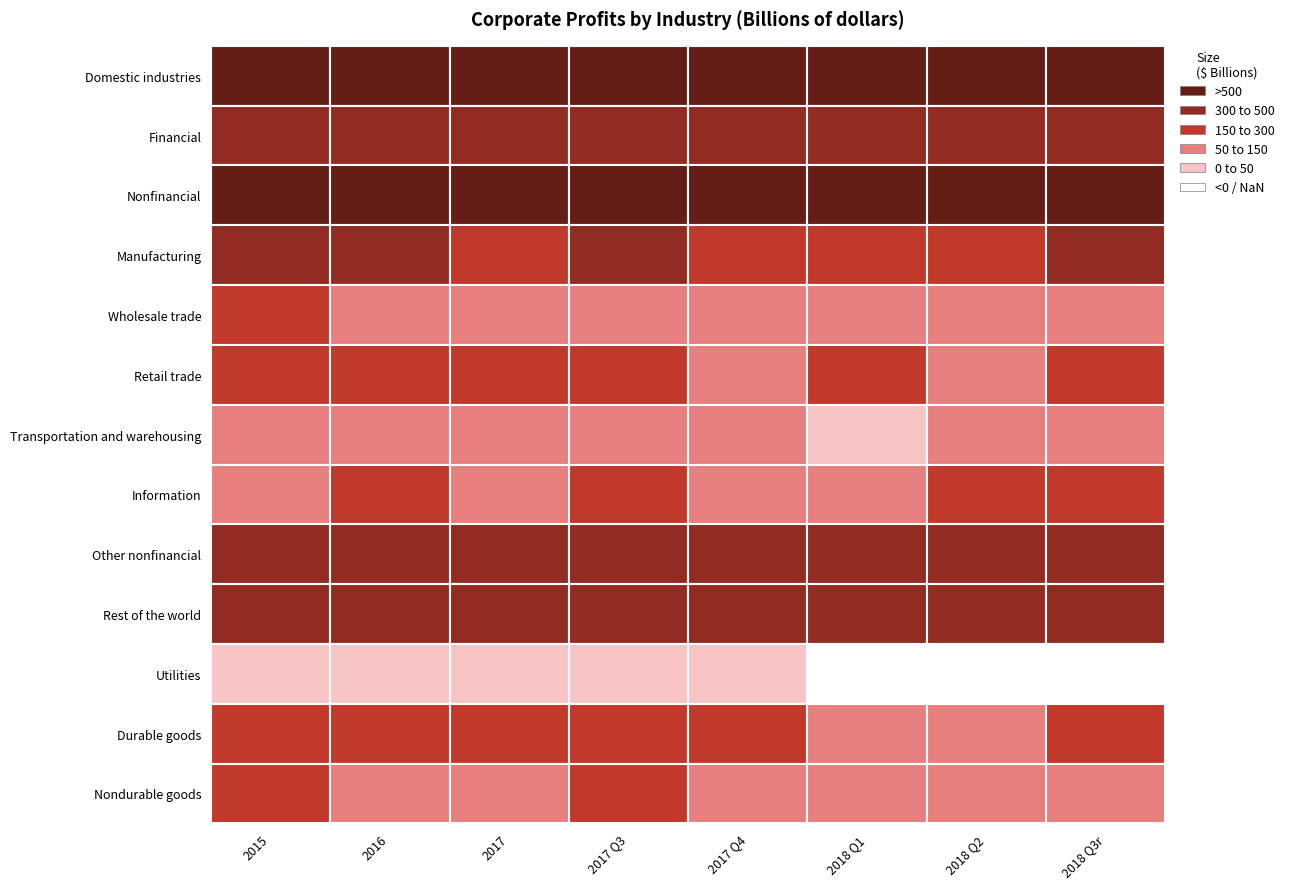

What is the difference between the maximum and minimum values in the Information series?

47.6